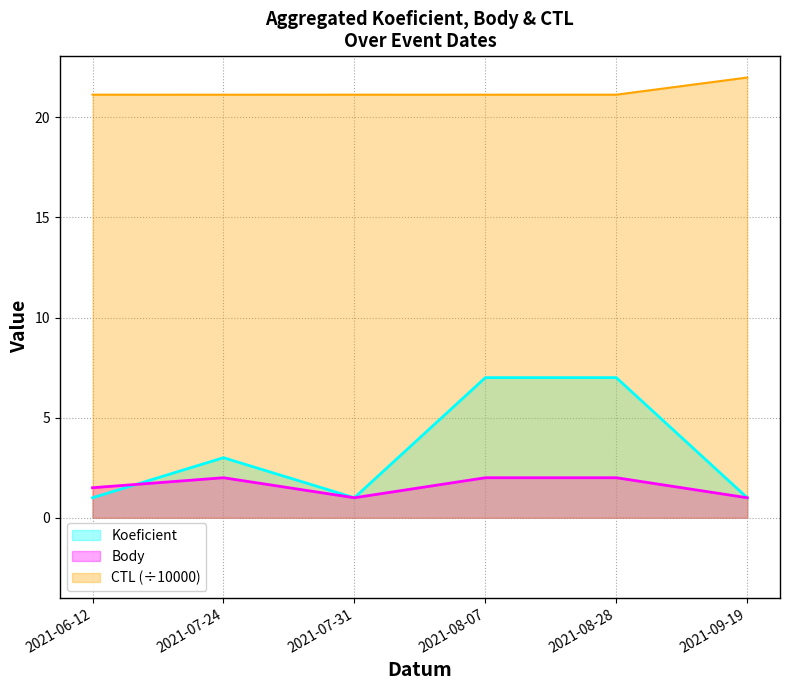

What is the label of the 2nd point from the left?

2021-07-24